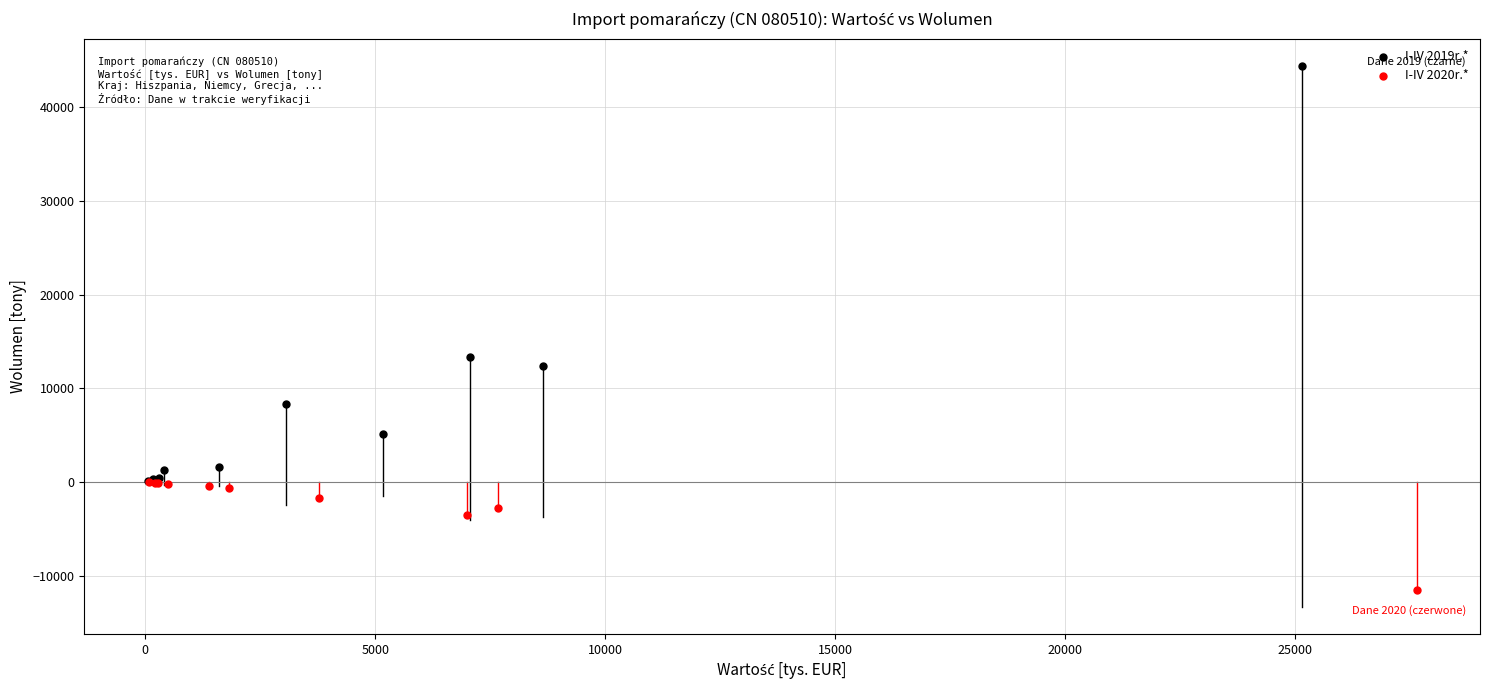

Which series contains the lowest Y value?

I-IV 2020r.*